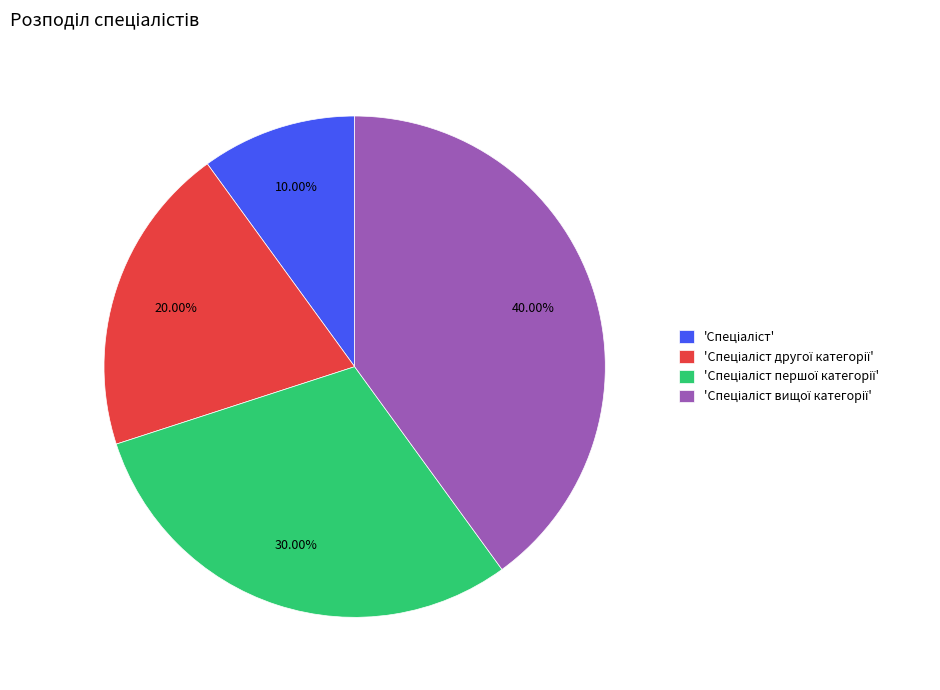

Does any single category account for the majority?

No